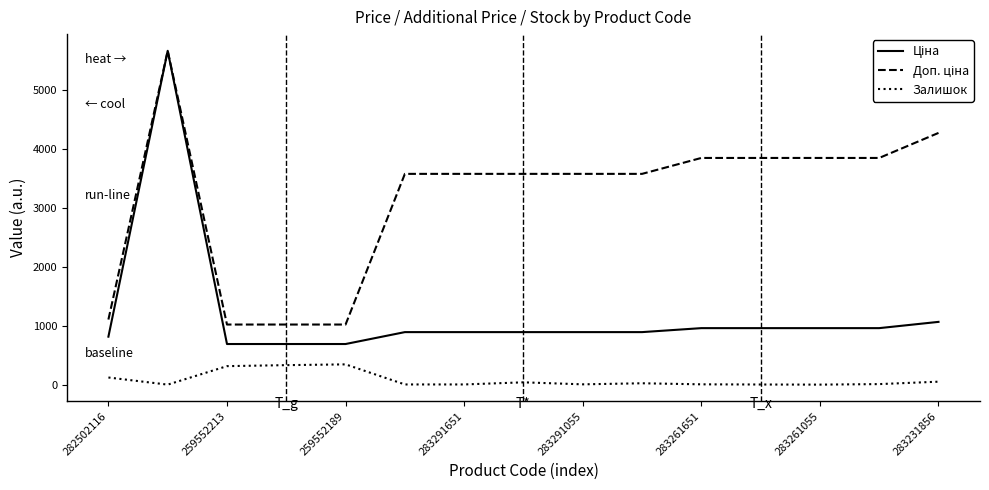

What is the greatest value displayed?

5673.8